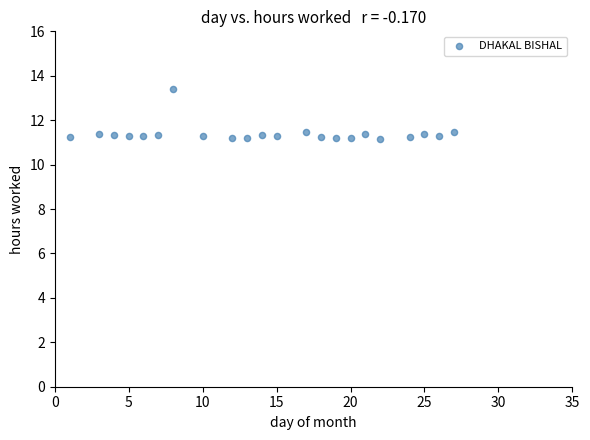

What is the range of X values (max minus min)?

26.0